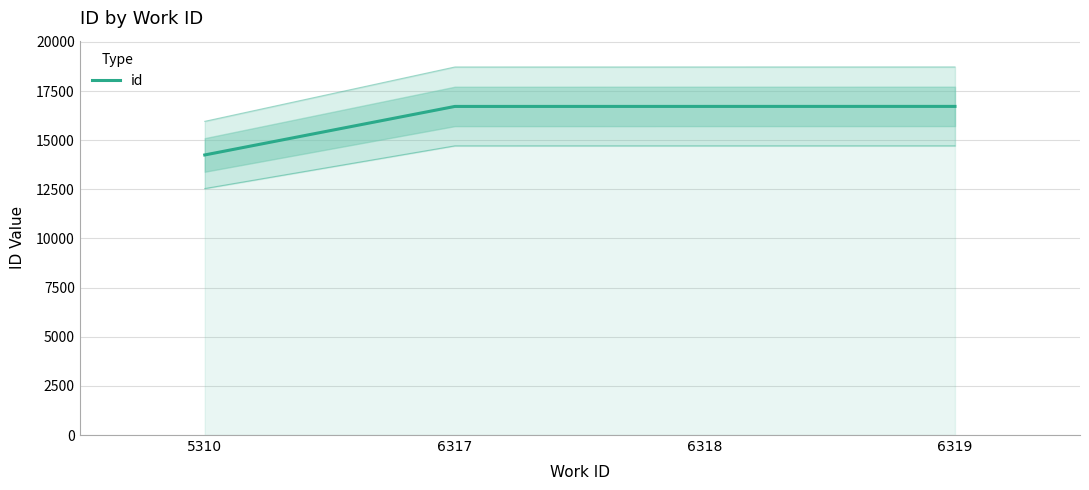

What is the ratio of the value at 6319 to the value at 6317?

1.0